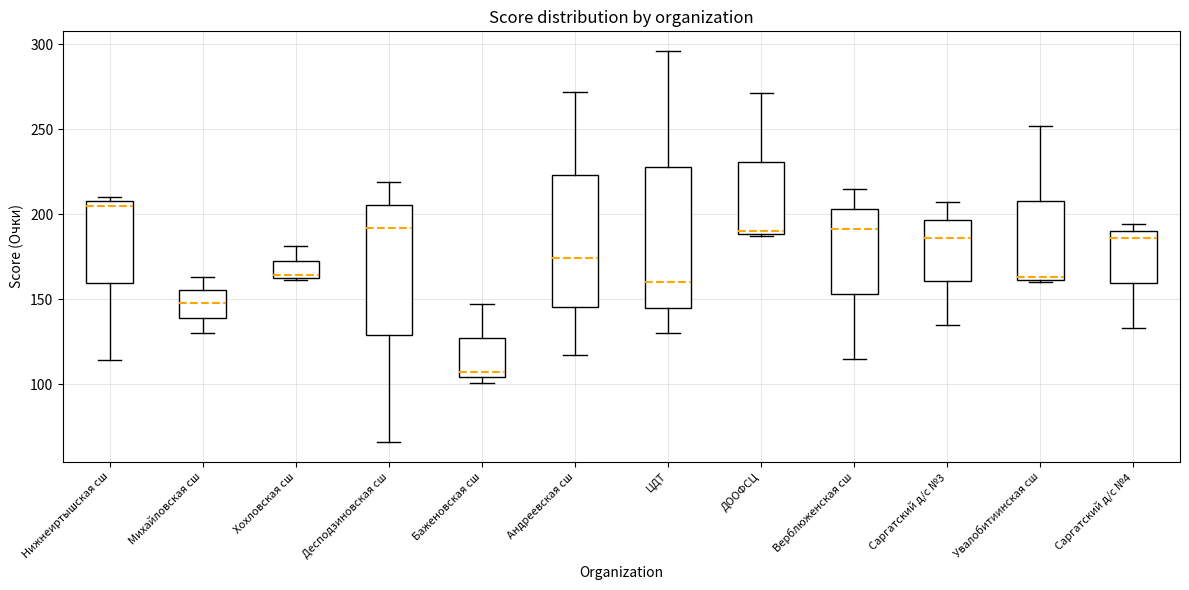

Reading left to right, read every box against the y-axis: the position of its median line, the range the box covers, and the ends of its whiskers. The values are not printed on the chart, so give them approximately, as read against the axis.

Нижнеиртышская сш: median 205, box 160 to 210, whiskers 115 to 210 (just above the box's upper edge)
Михайловская сш: median 150, box 140 to 155, whiskers 130 to 165
Хохловская сш: median 165, box 165 to 175, whiskers 160 to 180
Десподзиновская сш: median 190, box 130 to 205, whiskers 65 to 220
Баженовская сш: median 105 (just above the box's lower edge), box 105 to 125, whiskers 100 to 145
Андреевская сш: median 175, box 145 to 225, whiskers 115 to 270
ЦДТ: median 160, box 145 to 230, whiskers 130 to 295
ДООФСЦ: median 190, box 190 to 230, whiskers 185 to 270
Верблюженская сш: median 190, box 155 to 205, whiskers 115 to 215
Саргатский д/с №3: median 185, box 160 to 195, whiskers 135 to 205
Увалобитиинская сш: median 165, box 160 to 210, whiskers 160 to 250
Саргатский д/с №4: median 185, box 160 to 190, whiskers 135 to 195